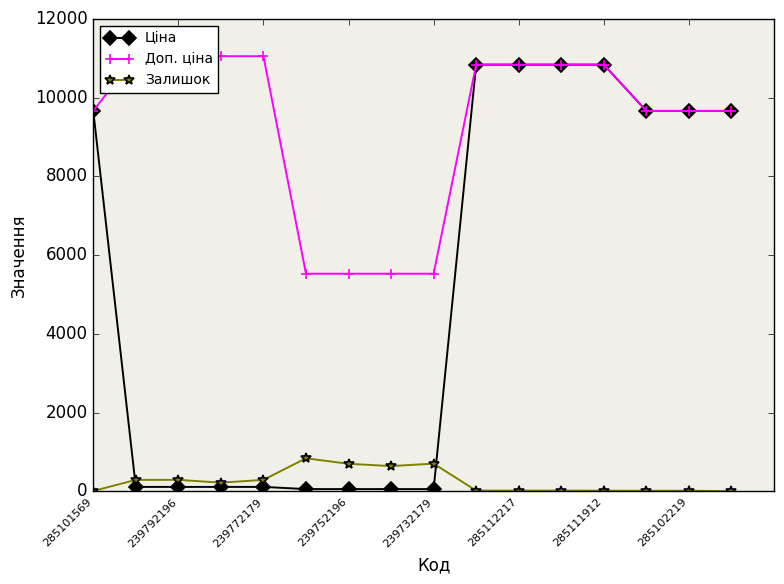

What is the spread (max minus min) of values at 9?

10823.1